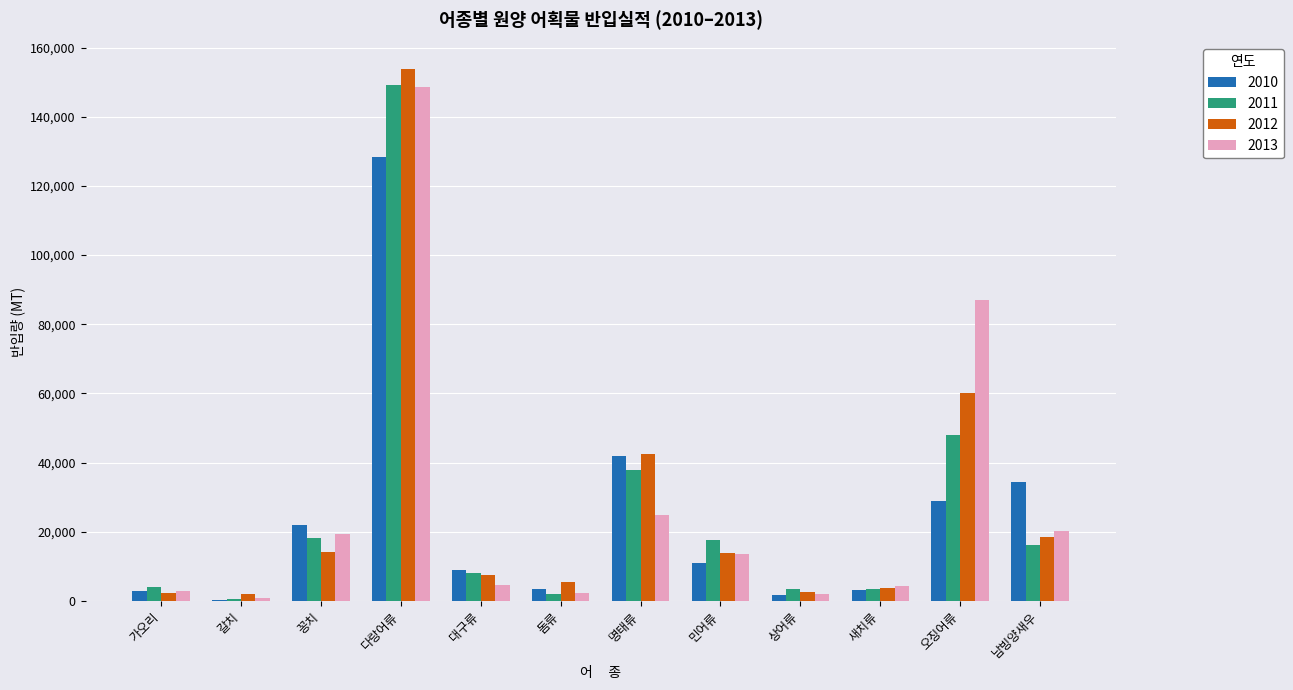

At which label does 2012 reach its peak?

다랑어류